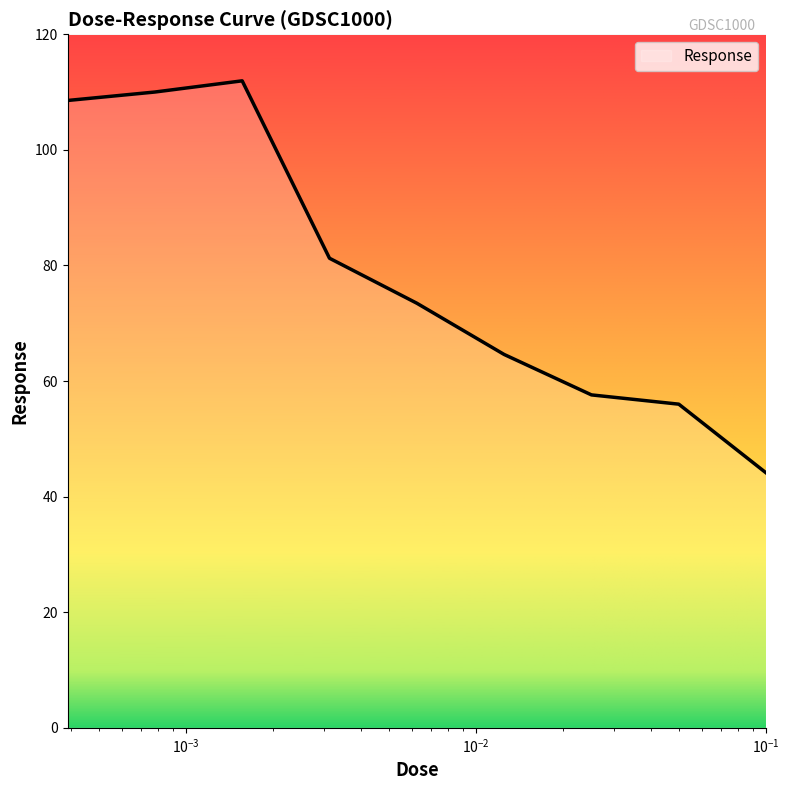

What is the average value?

78.6